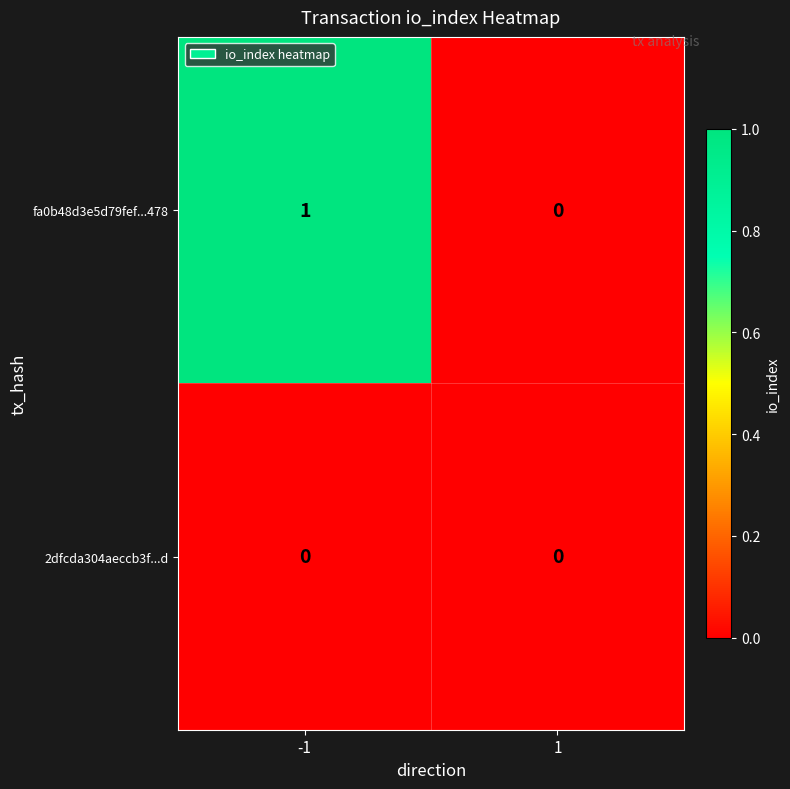

Which series has the largest total across all categories?

fa0b48d3e5d79fef...478